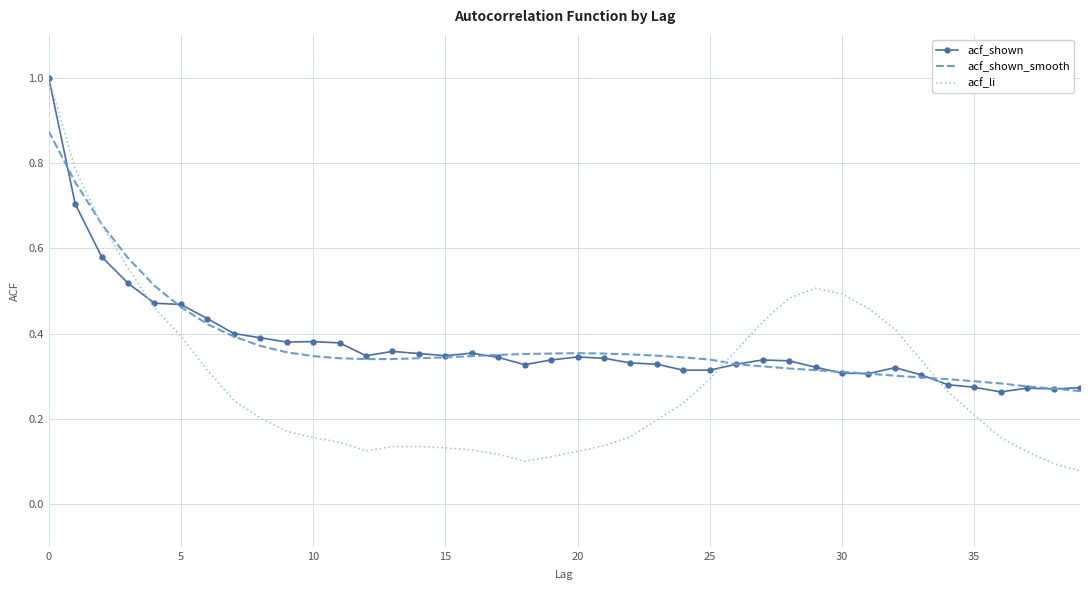

What is the maximum value shown in the chart?

1.0